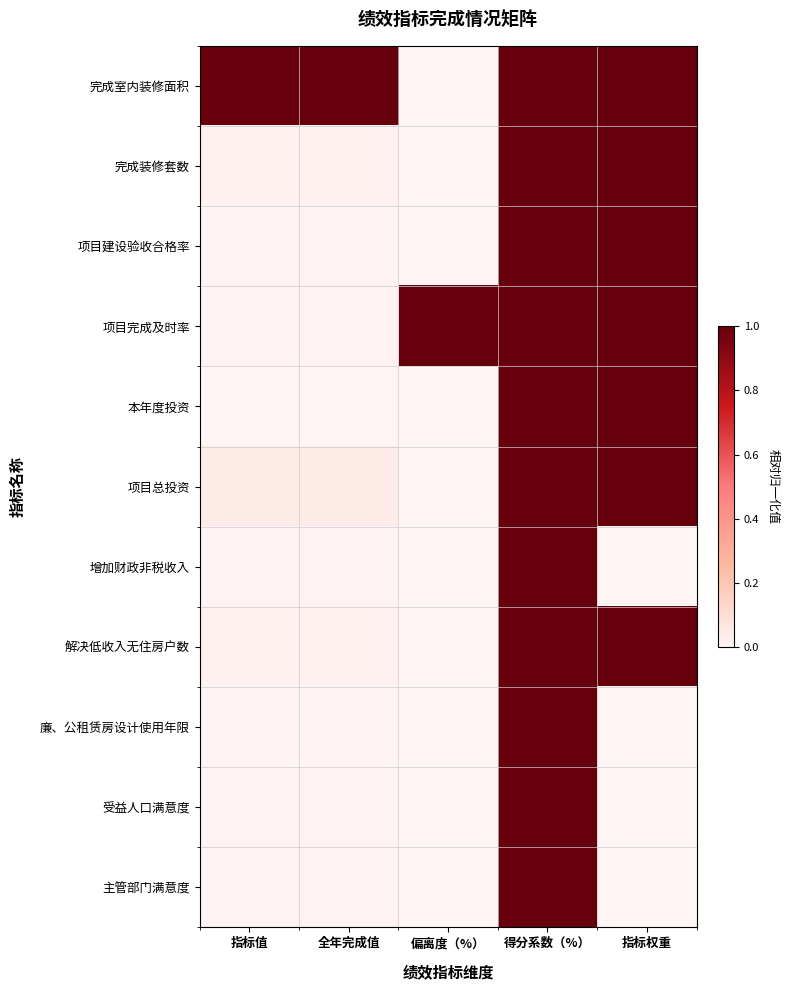

What is the difference between the highest and lowest values at 全年完成值?

1.0